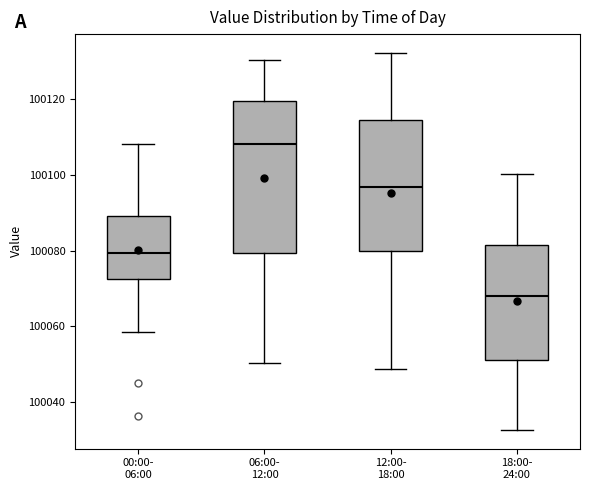

Where is the upper edge of the box for 06:00- 12:00 on the y-axis? The values are not printed on the chart, so give them approximately, as read against the axis.

100120